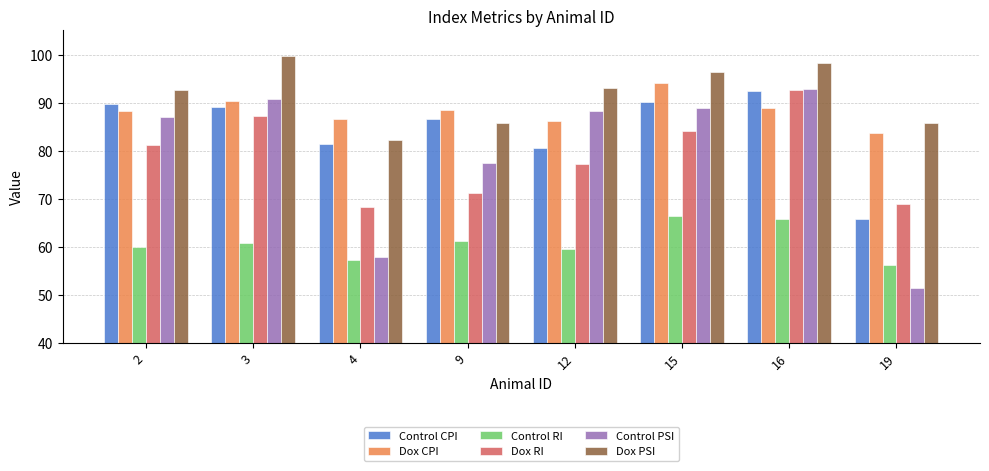

What is the difference between the maximum and second lowest values in the Control RI series?

9.1